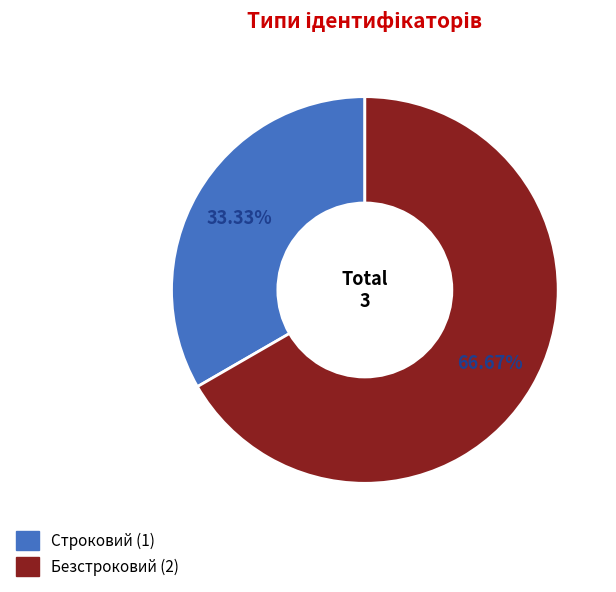

Between Безстроковий and Строковий, which is larger?

Безстроковий